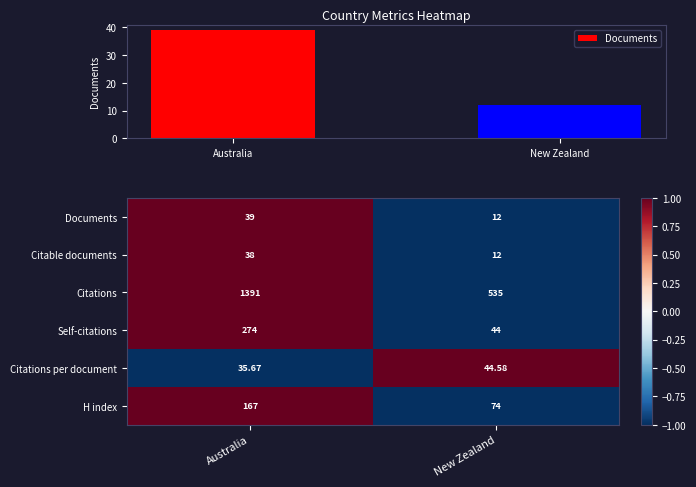

Which category has the lowest value in the Citations series?

New Zealand